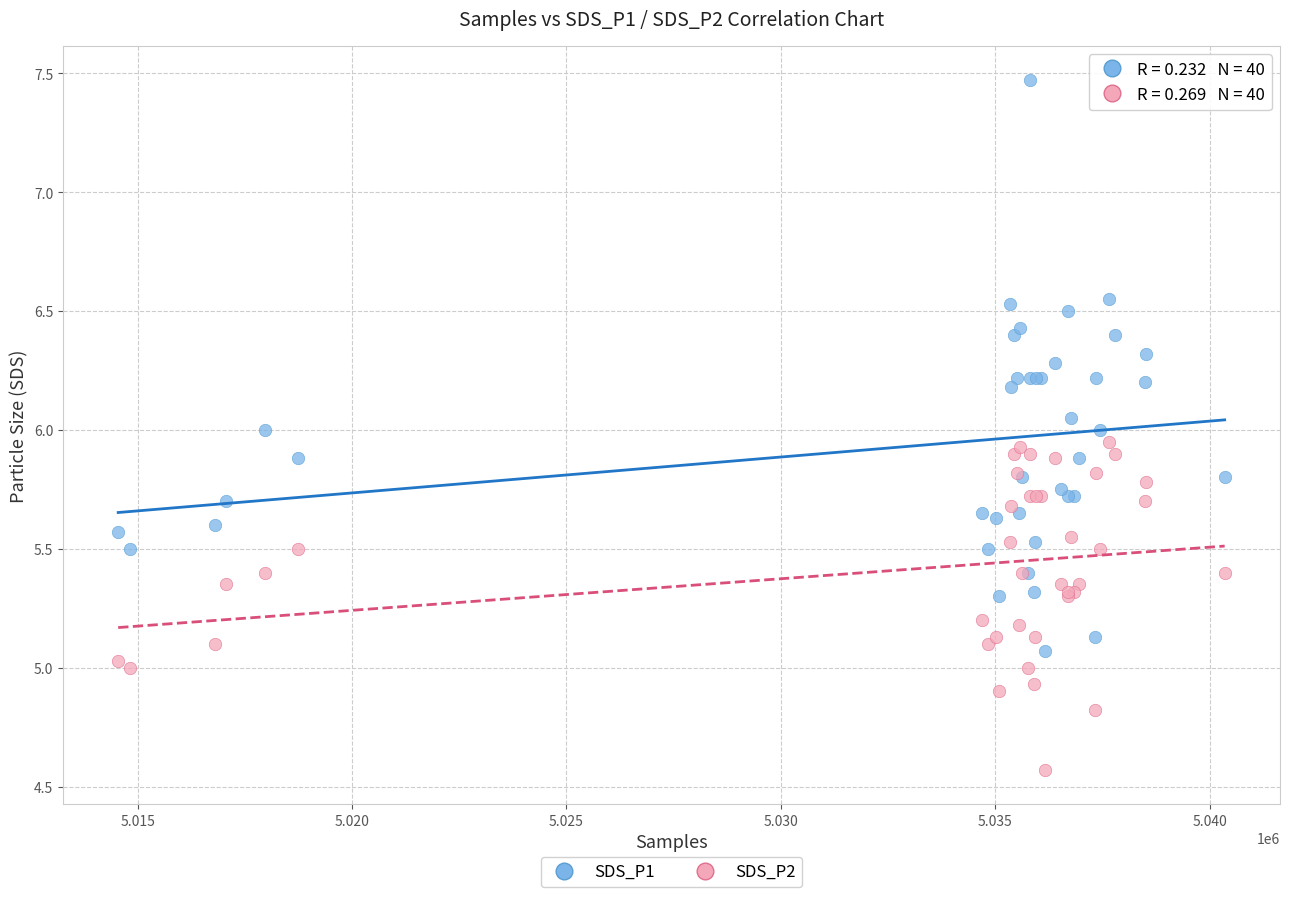

Which series has the widest spread of Y values?

SDS_P1